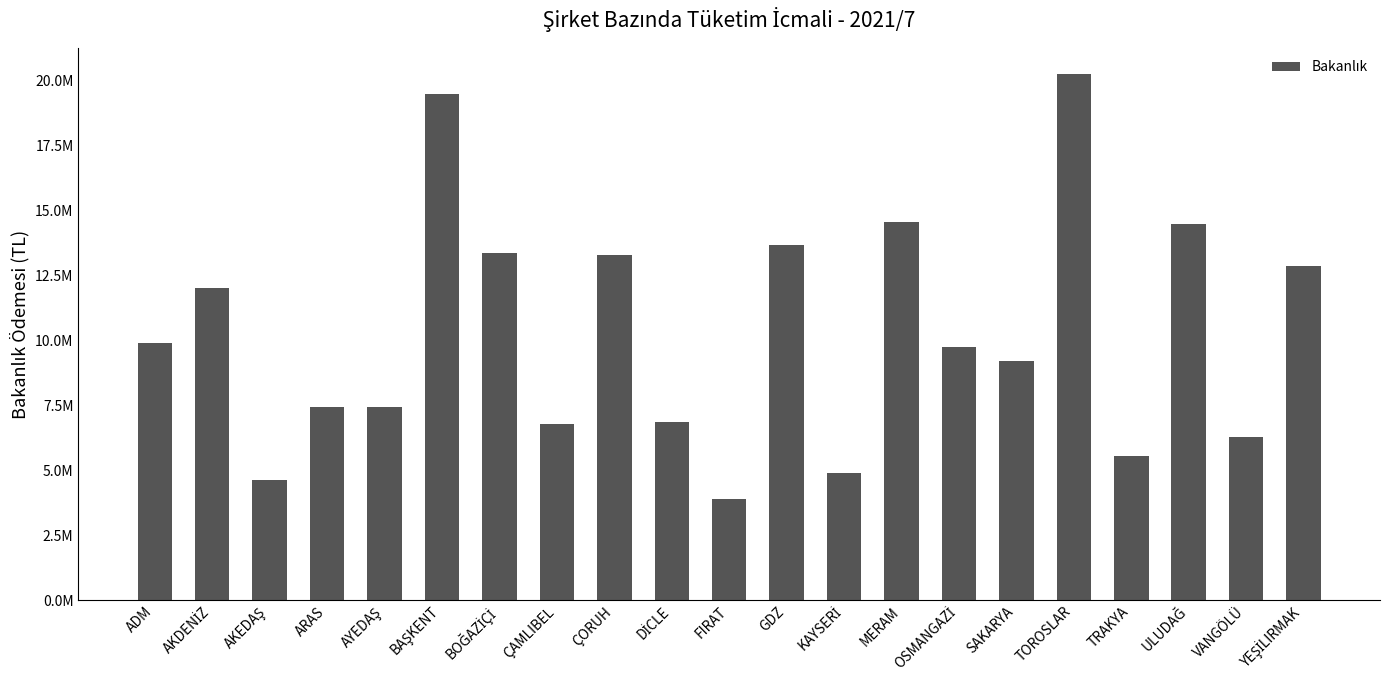

Does the chart contain any negative values?

No